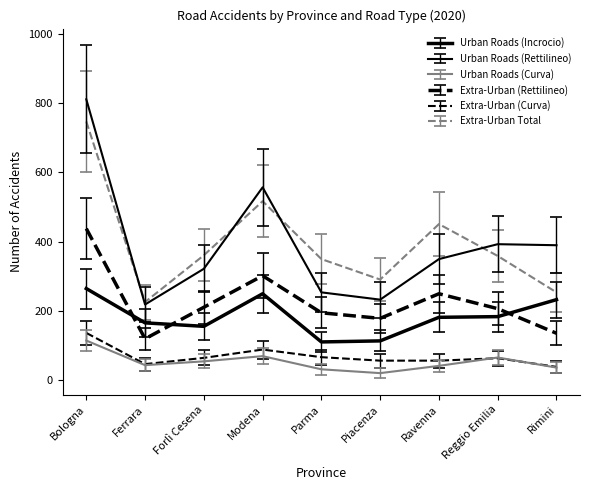

What is the difference between the second highest and minimum values in the Extra-Urban Total series?

291.0